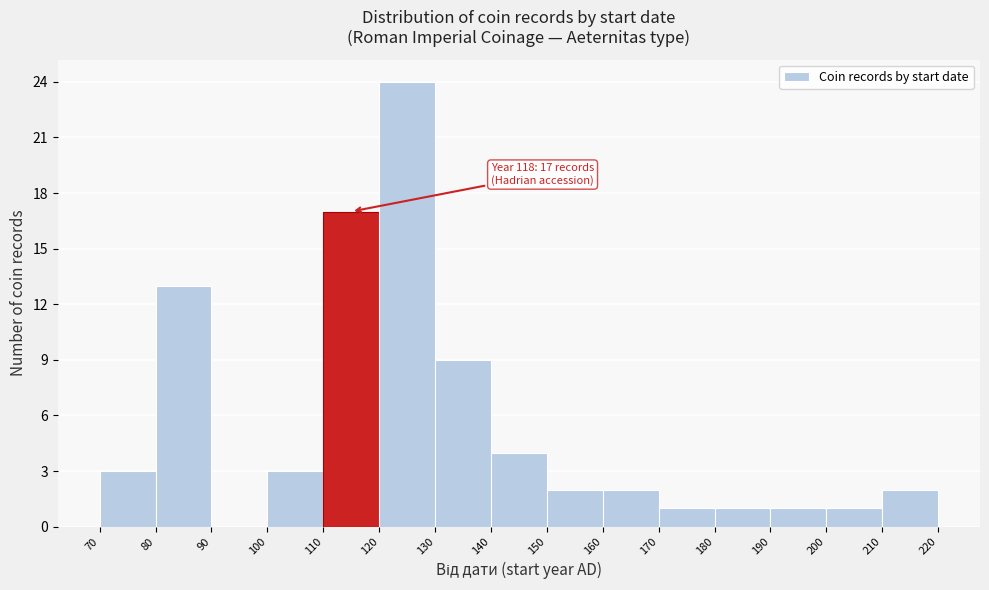

Which range on the x-axis has the tallest bar?

120 to 130